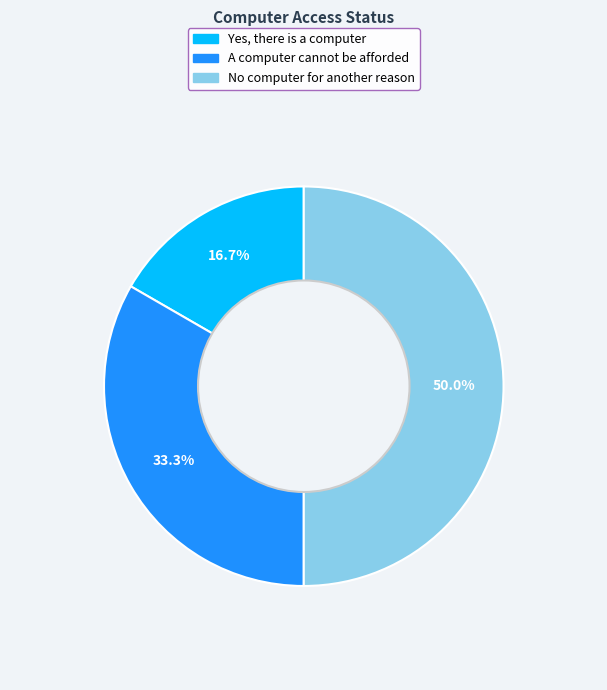

What percentage is NOT represented by Yes, there is a computer?

83.3%